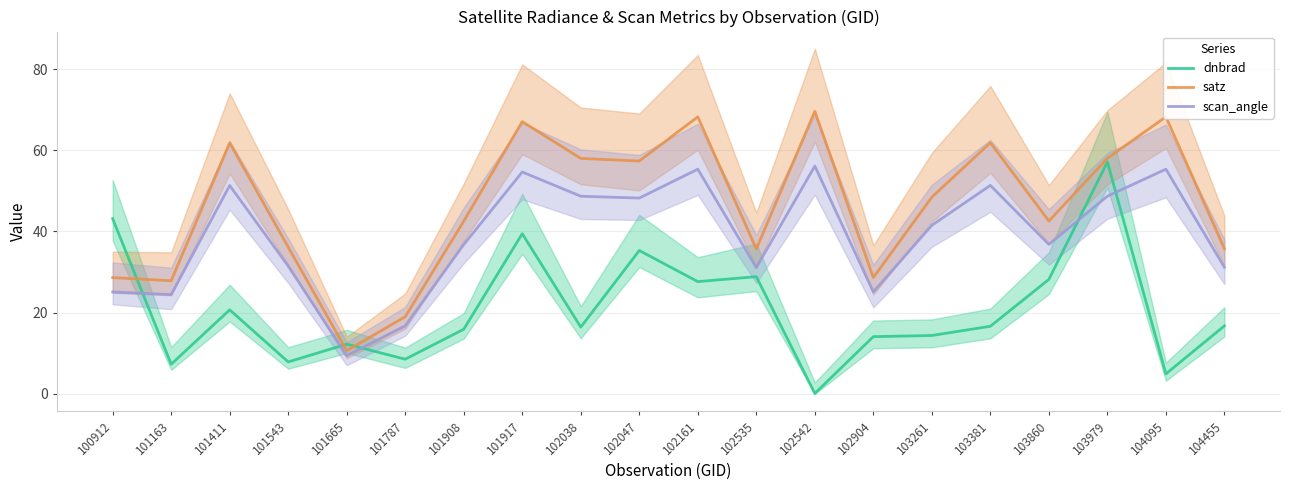

Where does the scan_angle series first go above 41?

101411